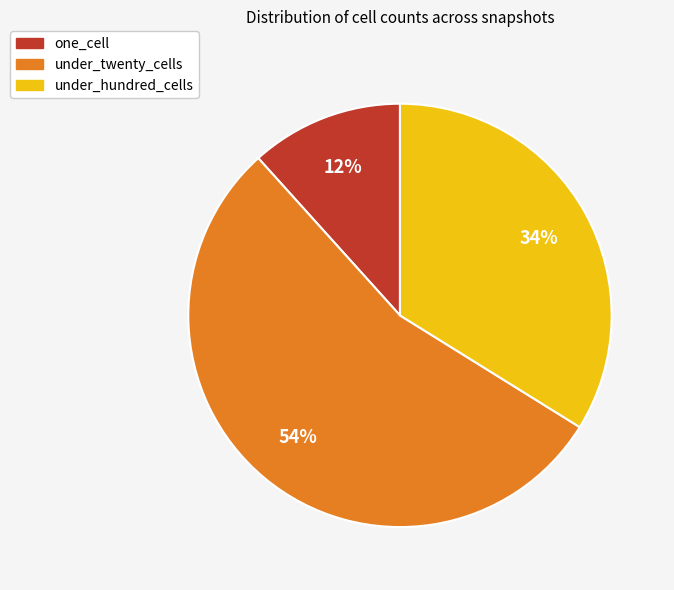

Is there a majority slice in this chart?

Yes